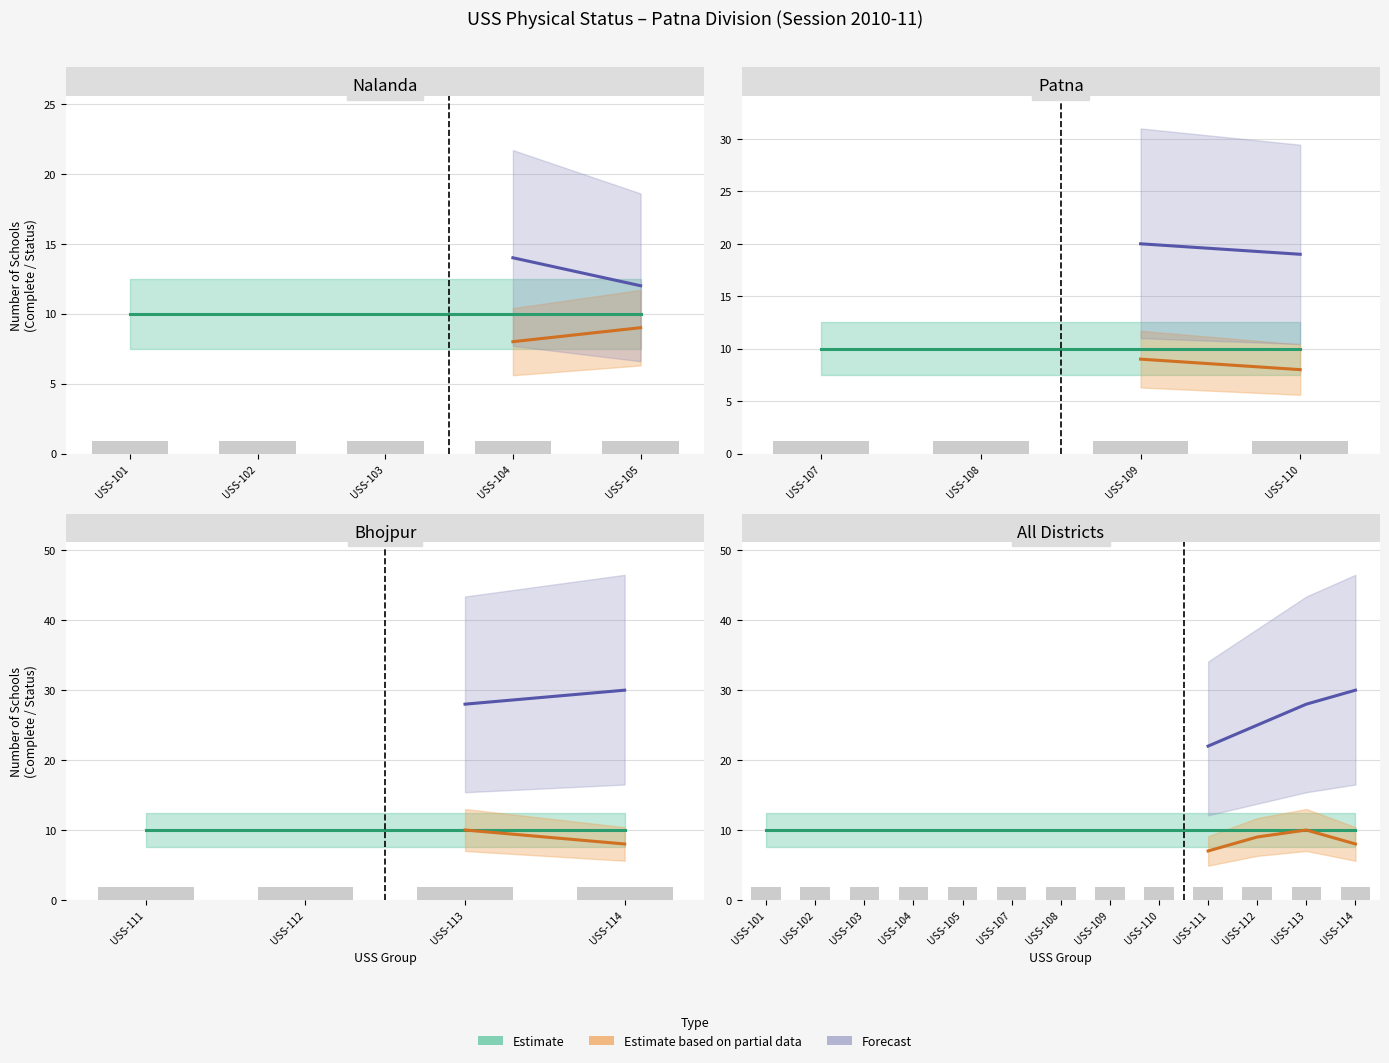

Which has a higher value, USS-111 or USS-109?

USS-111